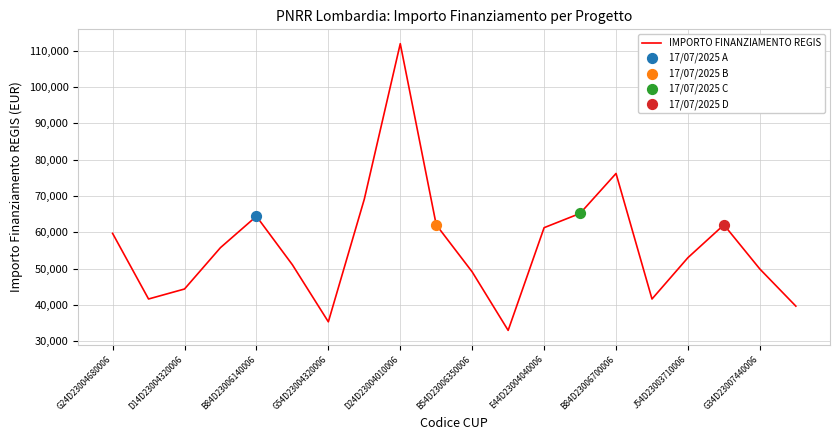

What is the maximum value shown in the chart?

111949.1